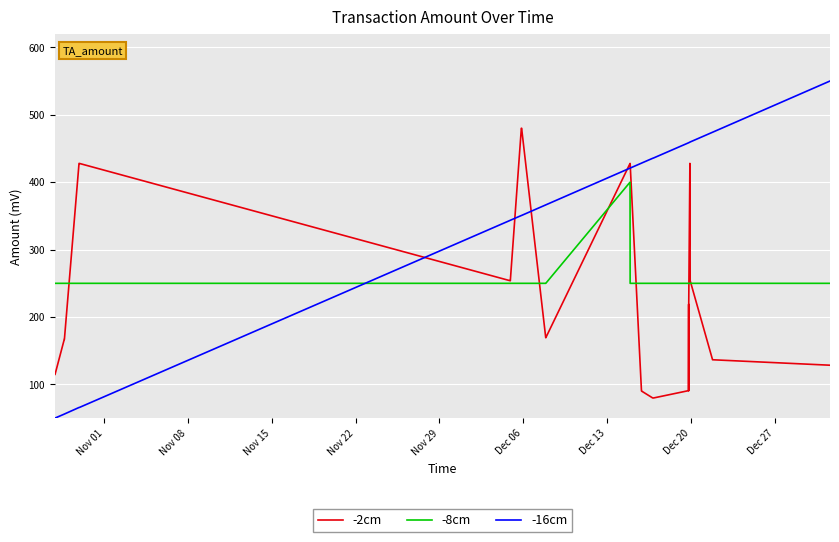

What is the minimum value for -16cm?

50.0